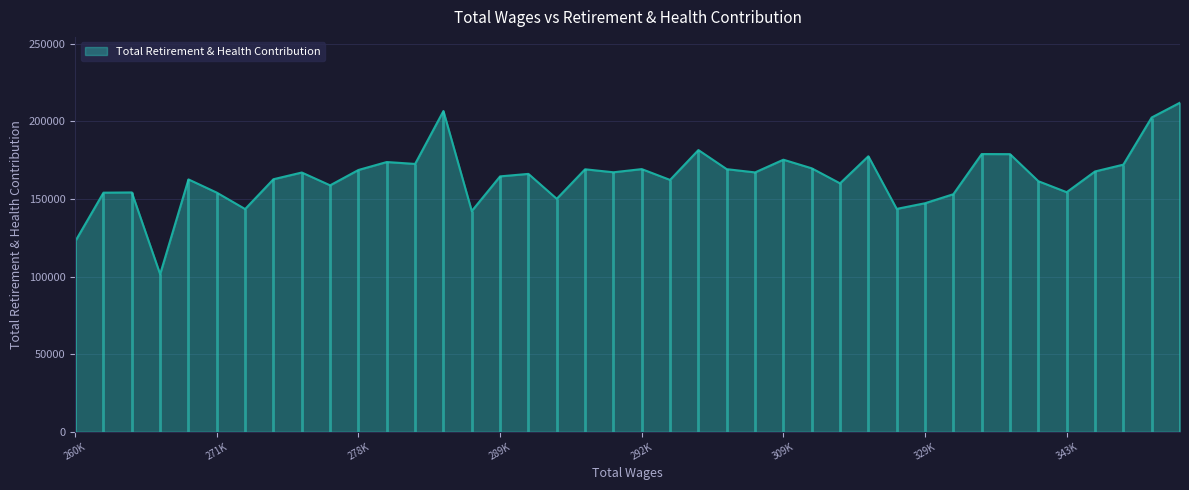

Read the value at 16.

169224